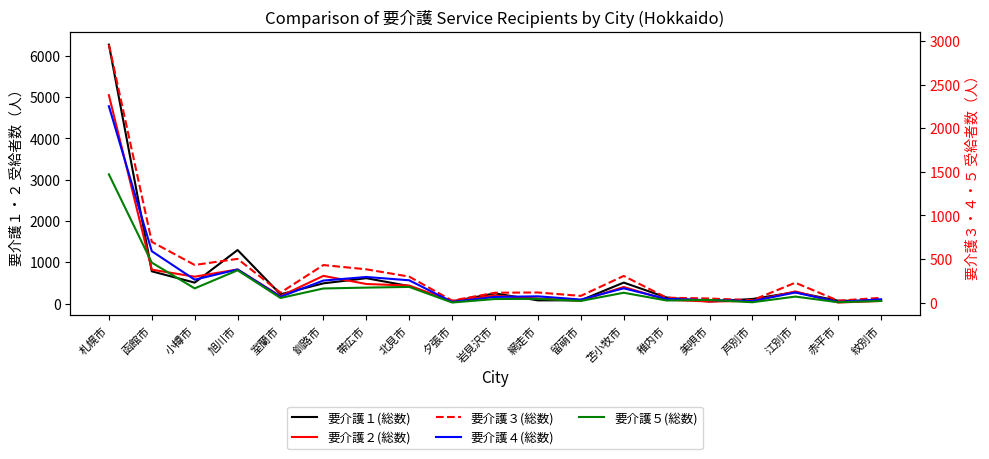

How many lines are shown in the chart?

5